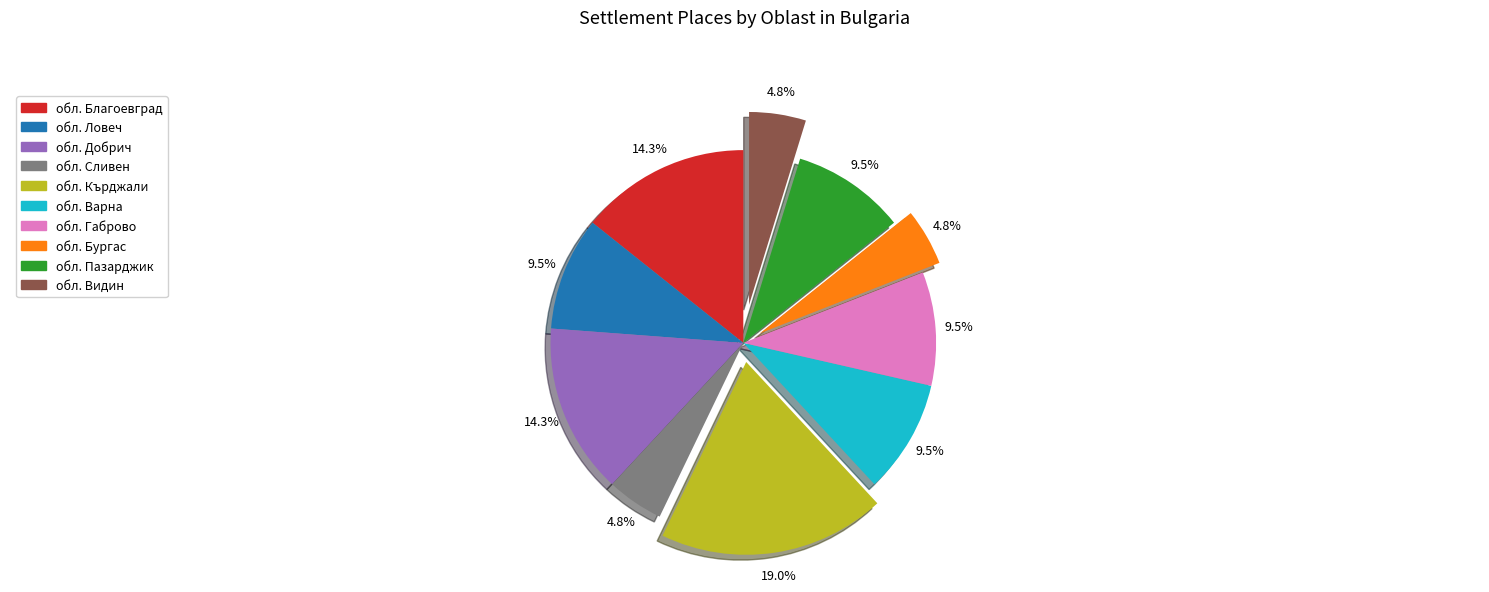

Does обл. Видин represent more than half of the total?

No